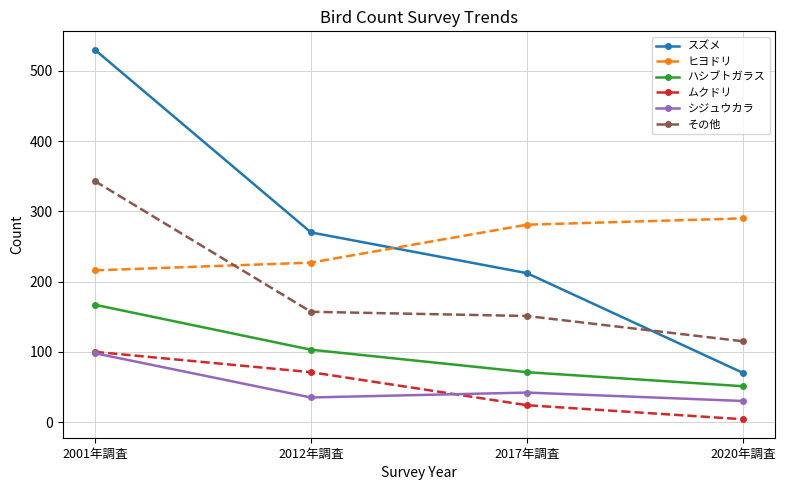

Is the value of ムクドリ at 2001年調査 greater than the value of その他 at 2012年調査?

No